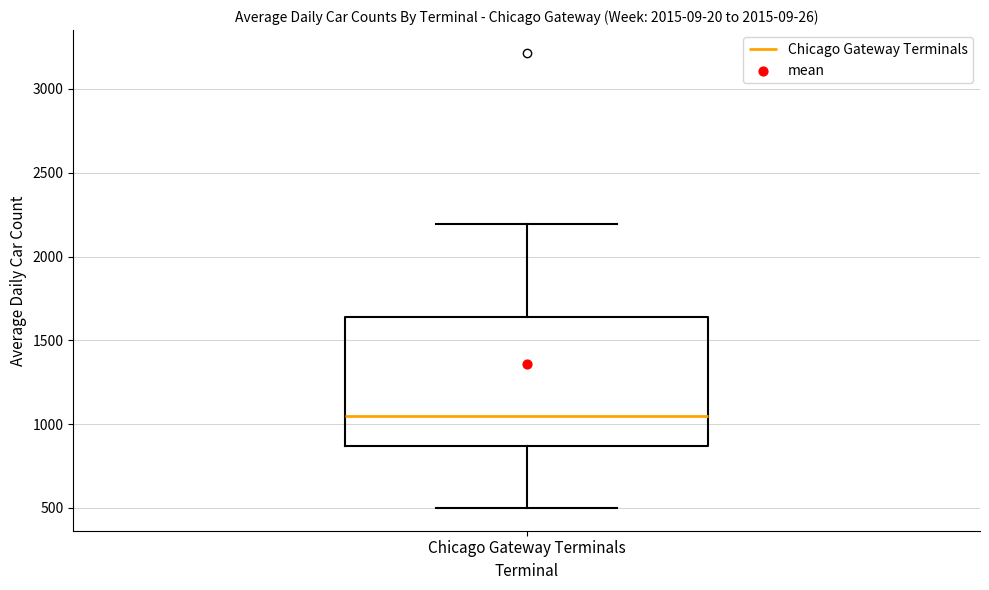

Read this box plot against the y-axis: the position of the median line, the range covered by the box, and the ends of both whiskers. The values are not printed on the chart, so give them approximately, as read against the axis.

median 1050, box 850 to 1650, whiskers 500 to 2200